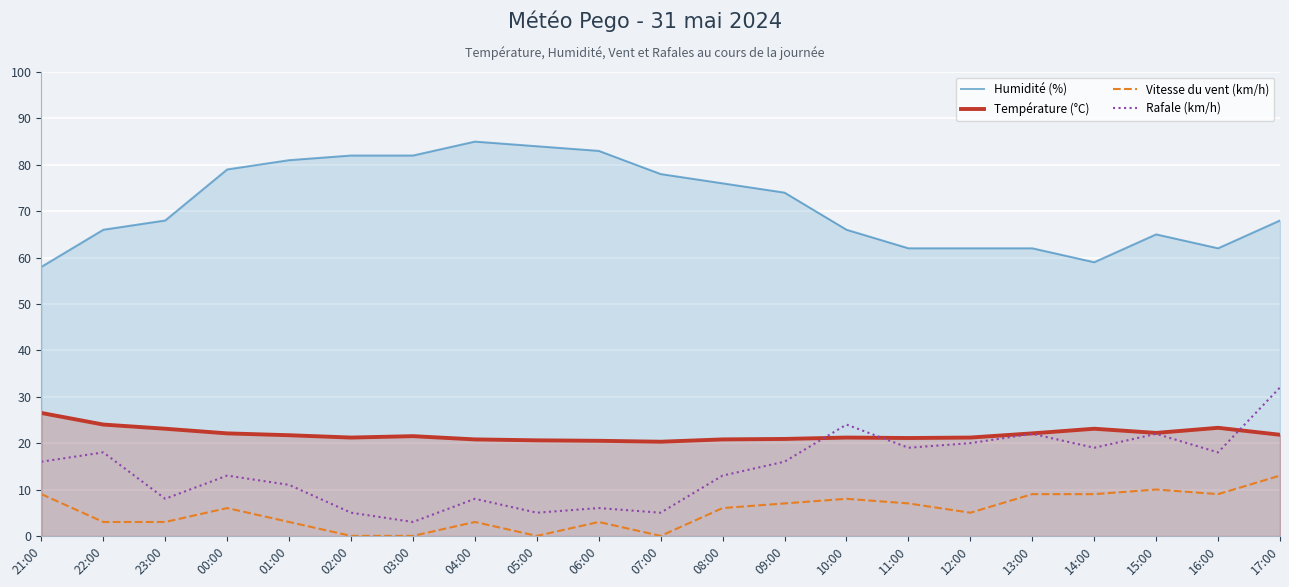

What is the value of the Vitesse du vent (km/h) point at the 3rd from the left?

3.0